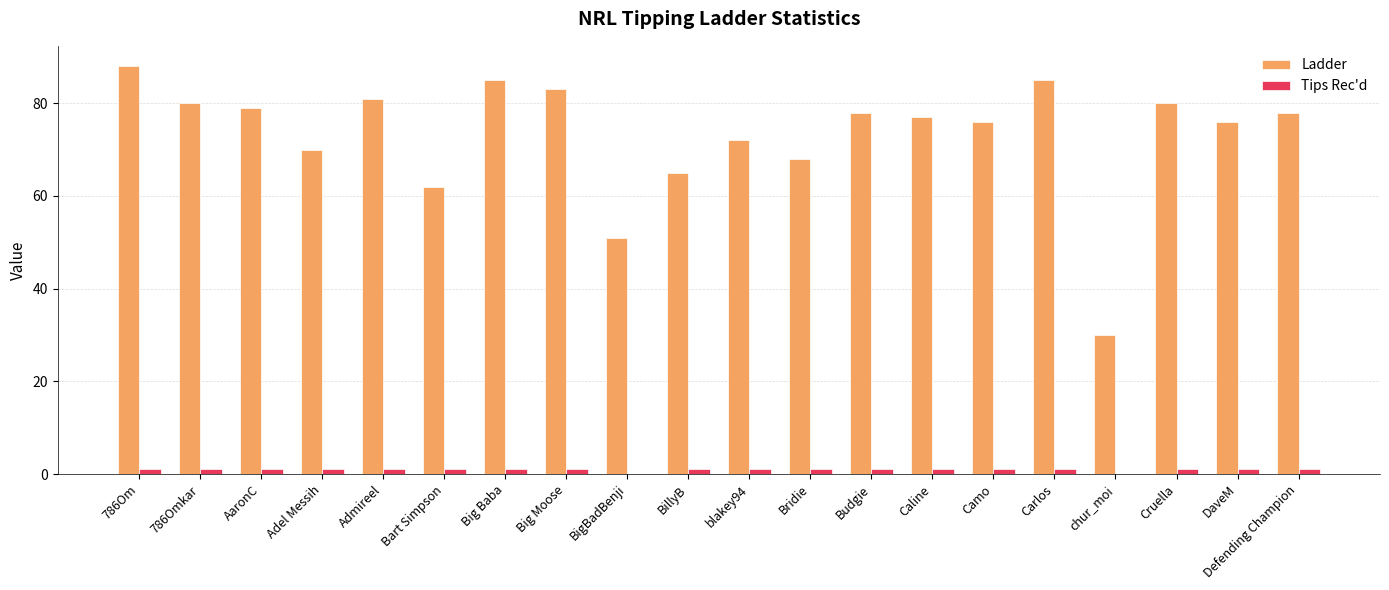

Which category has the highest value across all series?

786Om